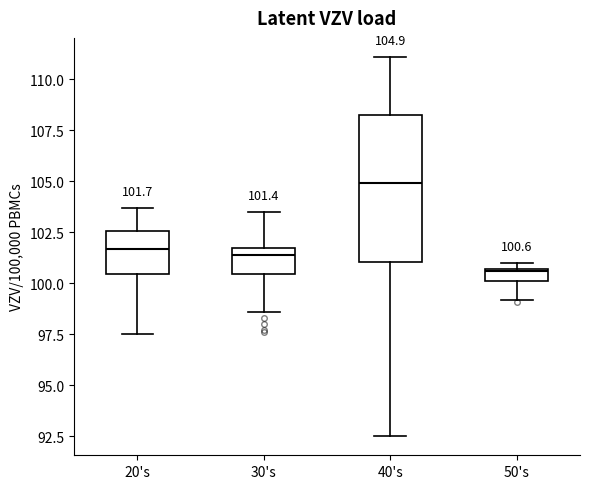

Comparing the boxes themselves (not the whiskers), which one is the tallest?

40's